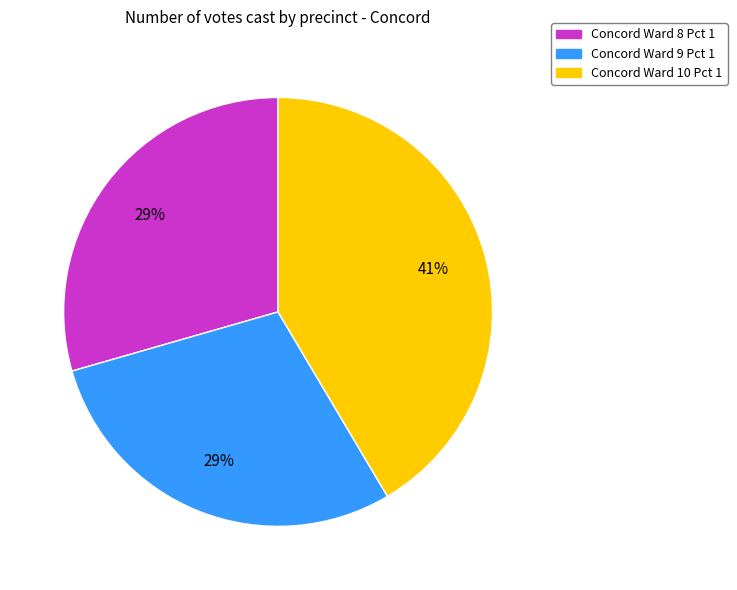

To the nearest percent, what portion does Concord Ward 9 Pct 1 represent?

29%